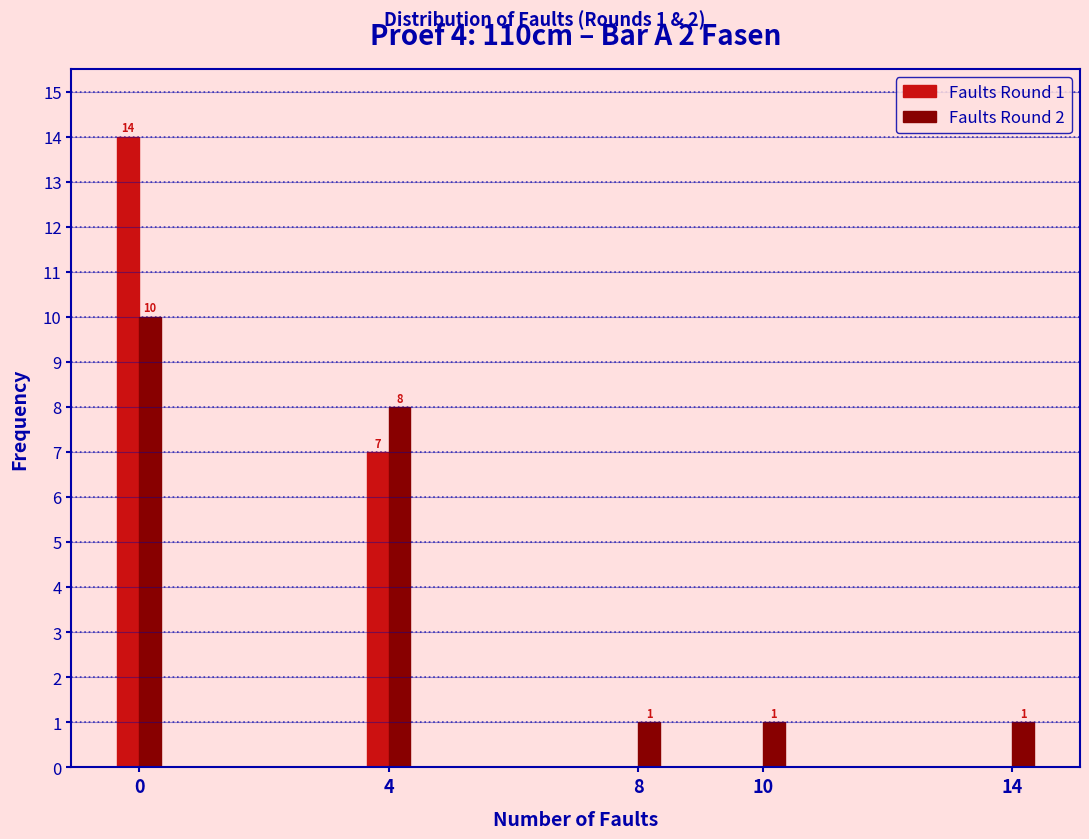

Reading left to right, extract all data points from this chart.

Faults Round 1: 0=14	4=7	8=0	10=0	14=0
Faults Round 2: 0=10	4=8	8=1	10=1	14=1